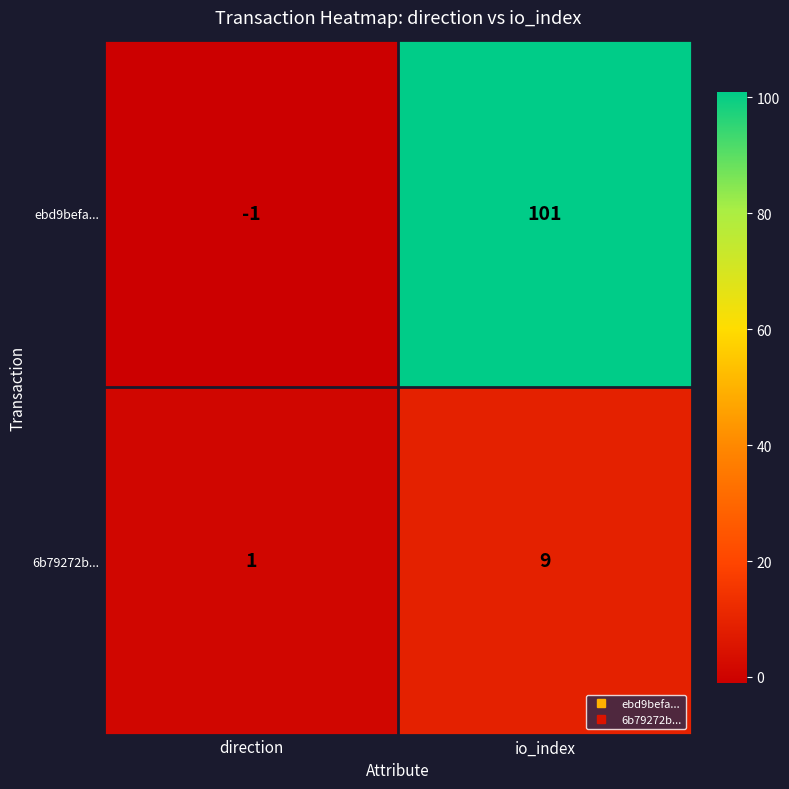

What is the difference between the highest and lowest values at direction?

2